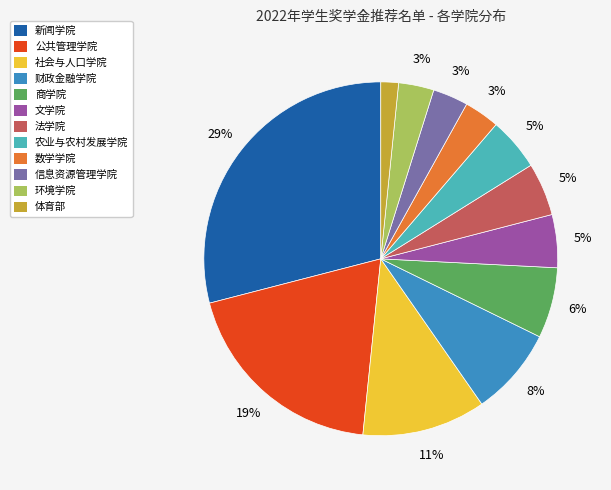

To the nearest percent, what is the average slice percentage?

8%